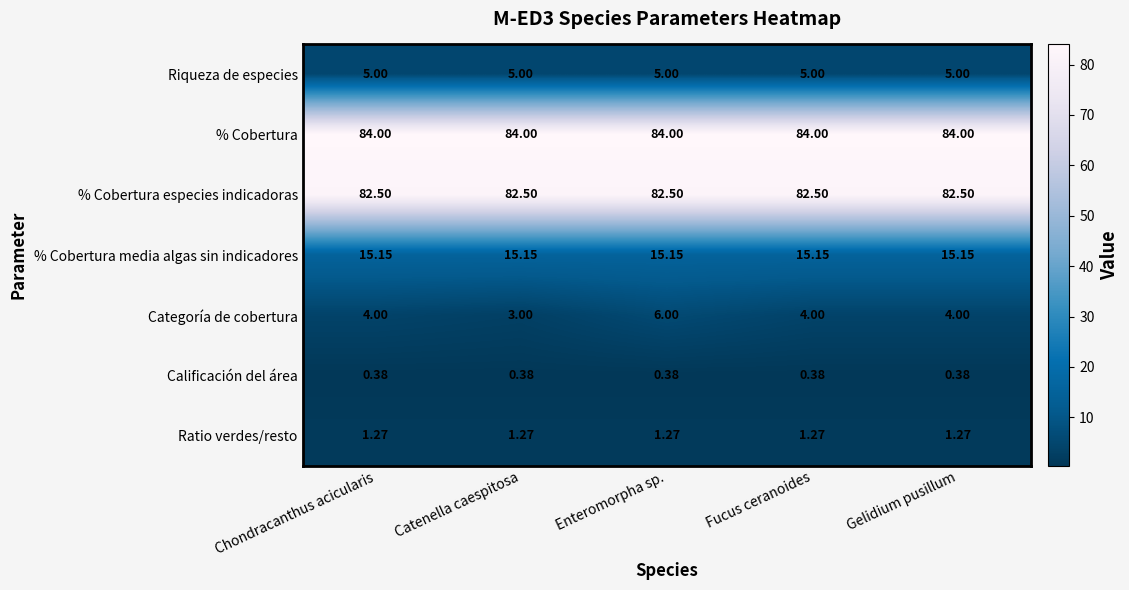

At which category is the sum across all series the highest?

Enteromorpha sp.